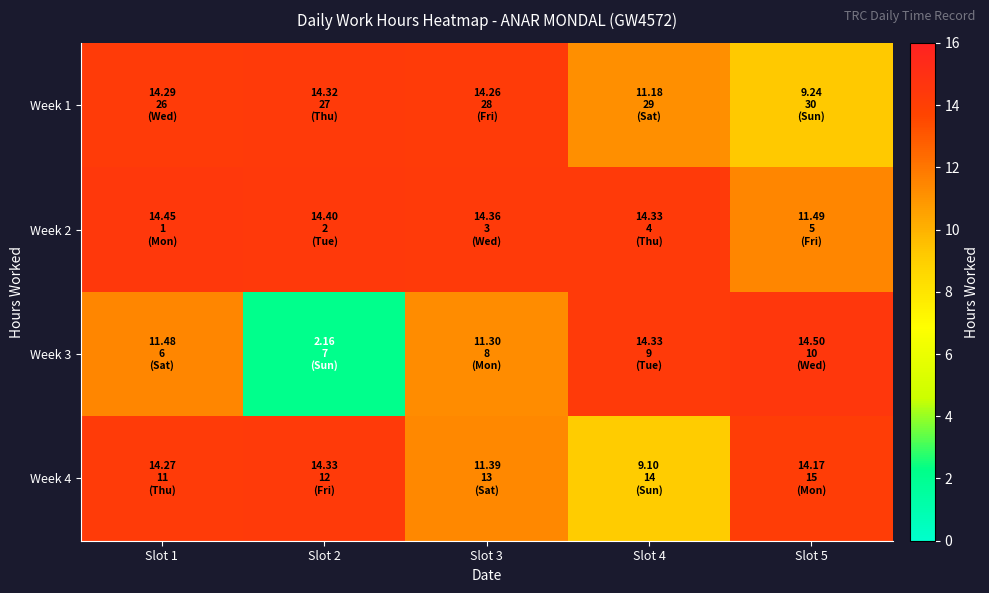

What is the total value across all series at Slot 1?

54.5